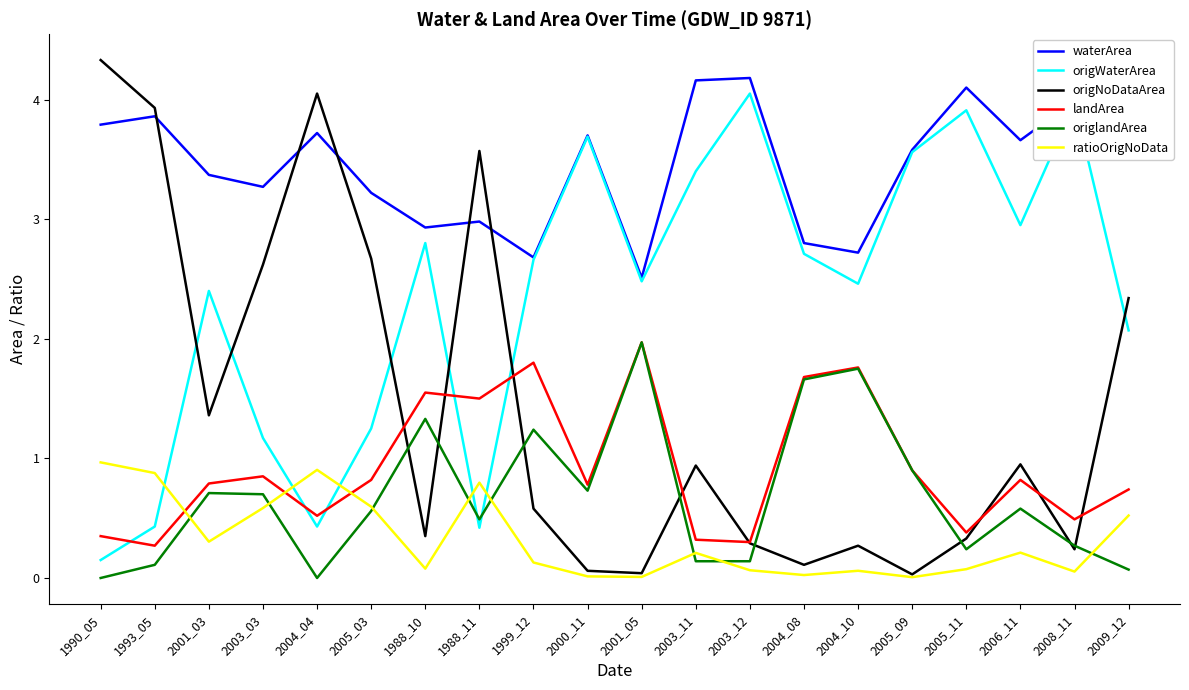

Which label corresponds to the largest value in the chart?

1990_05